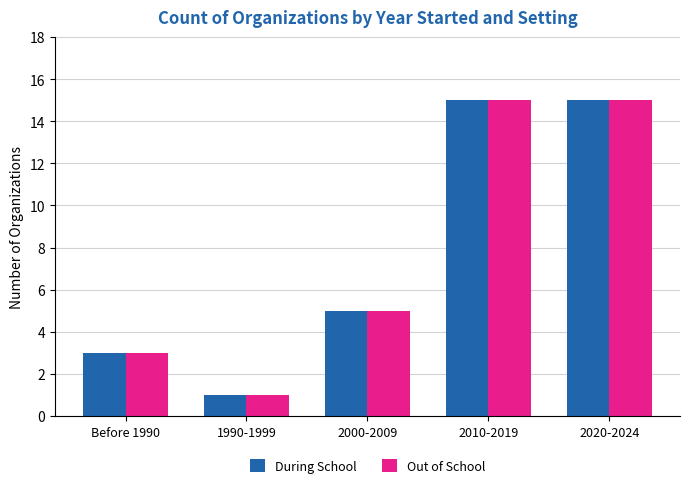

What is the maximum value shown in the chart?

15